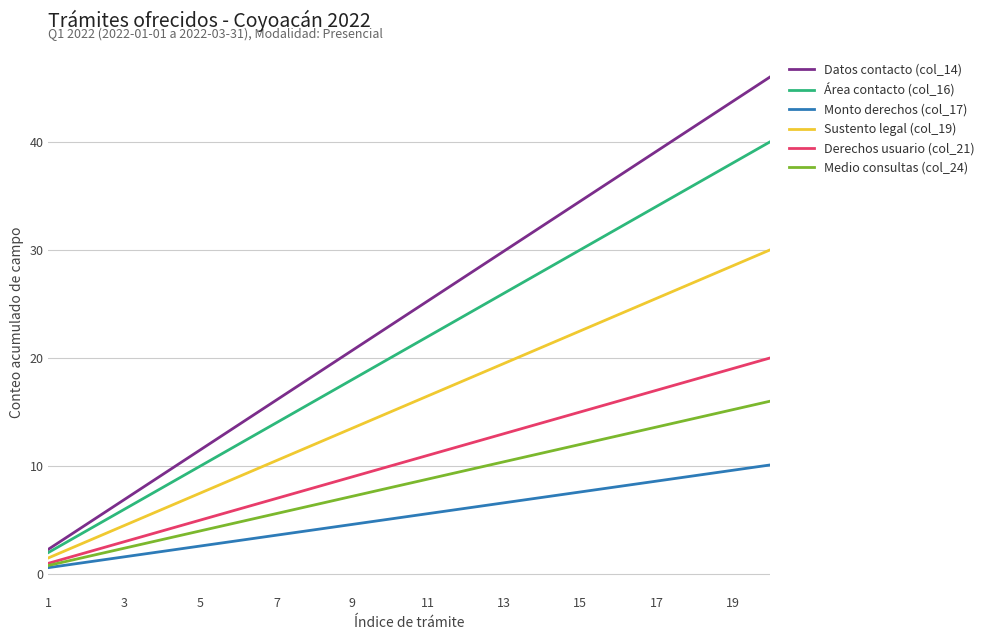

Which series has the widest spread of values?

Datos contacto (col_14)